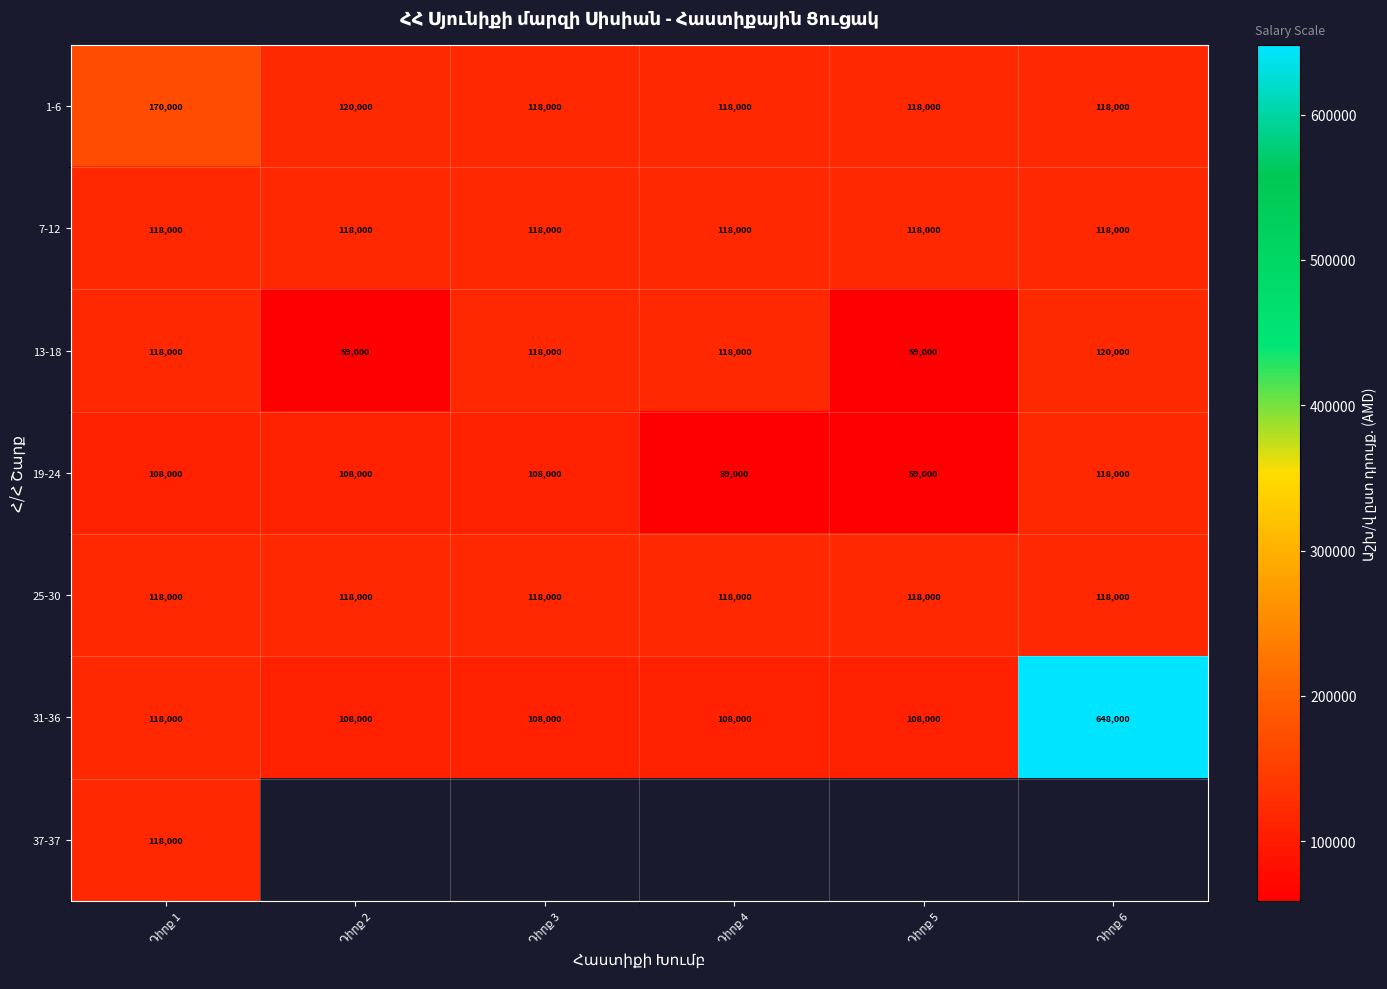

What is the sum of all 31-36 values?

1198000